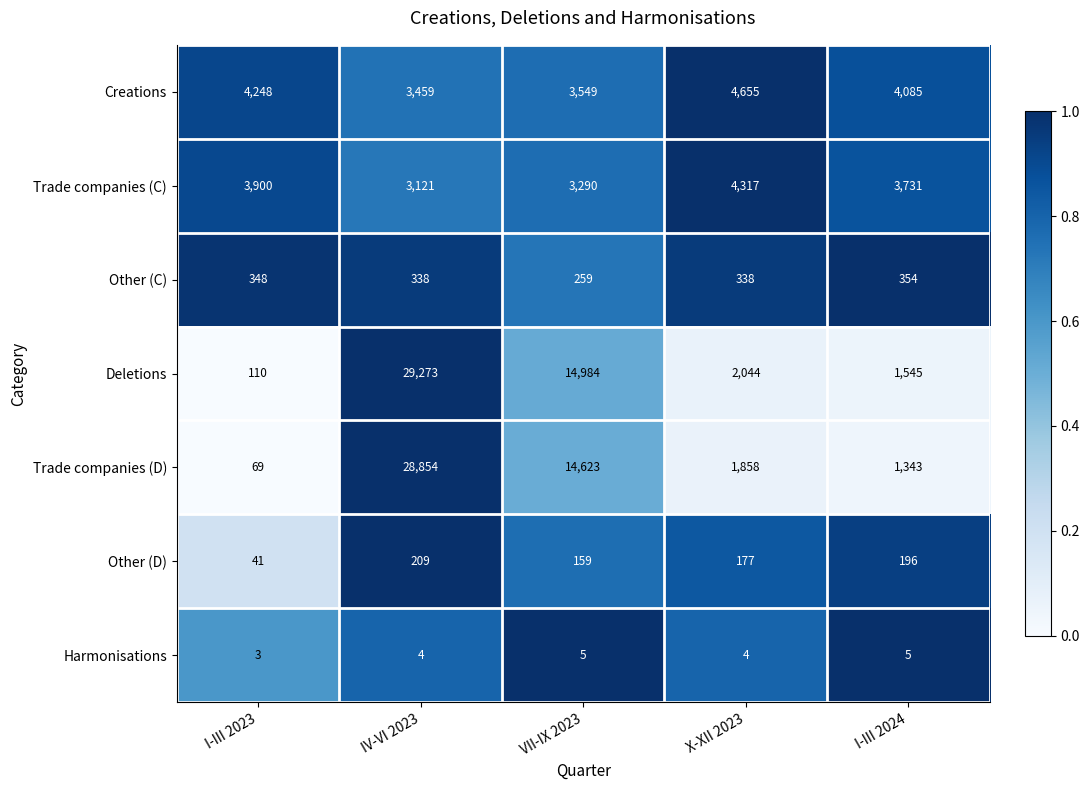

What is the average value of the Deletions series?

9591